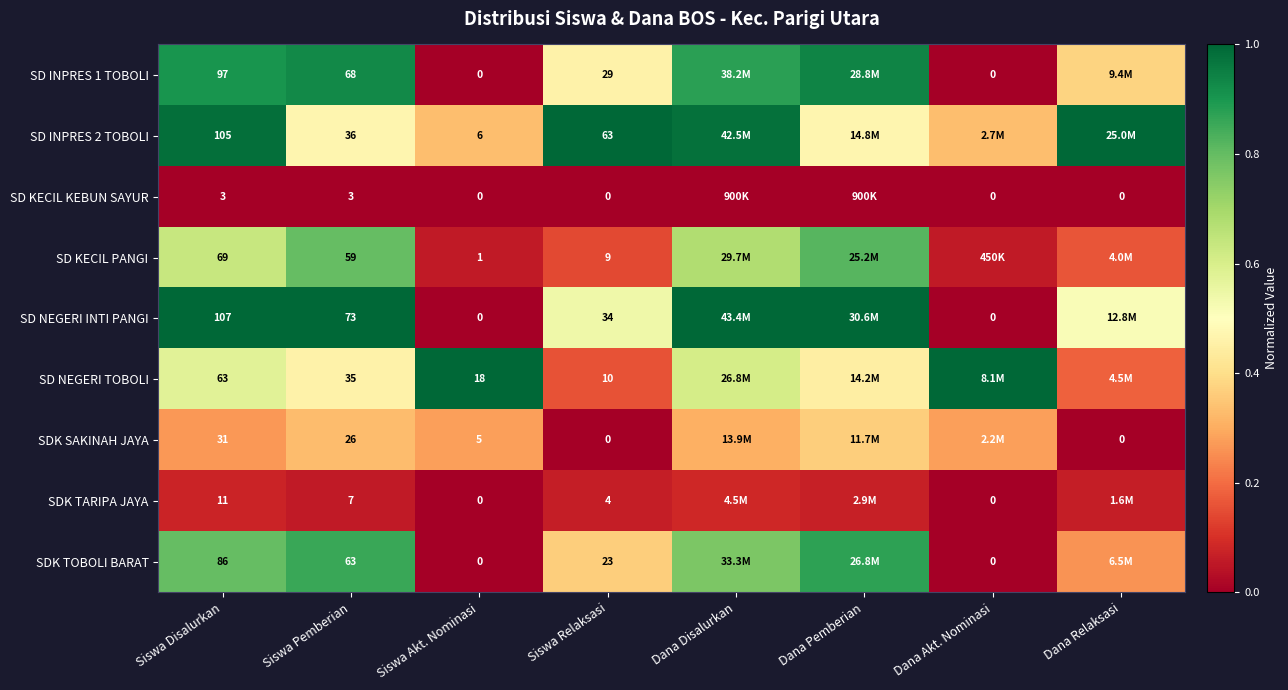

What is the difference between the second highest and second lowest values in the SD KECIL PANGI series?

0.7